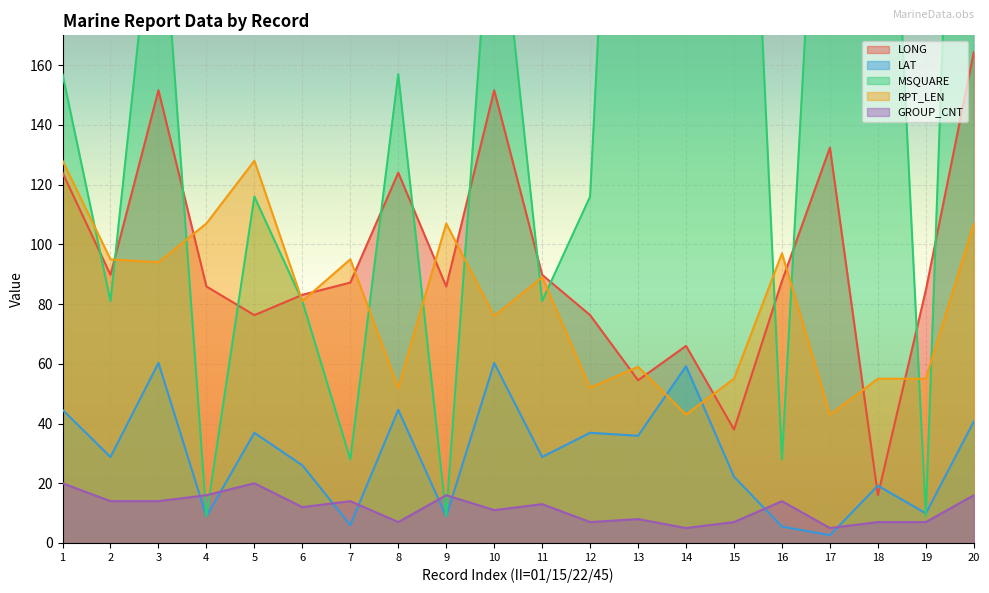

Where is the first local maximum for LAT?

3